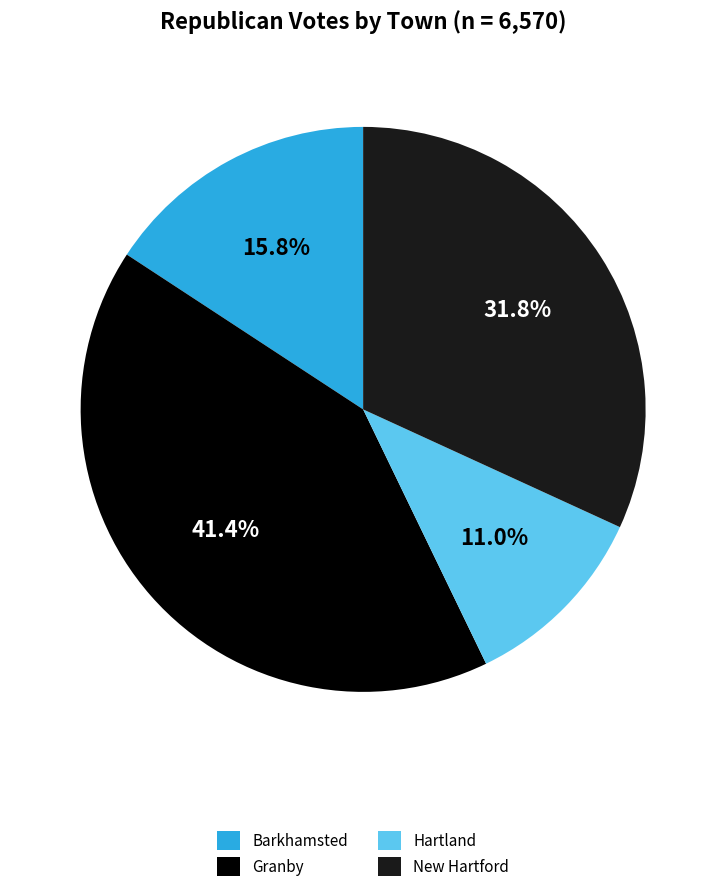

To the nearest percent, what is the average slice percentage?

25%